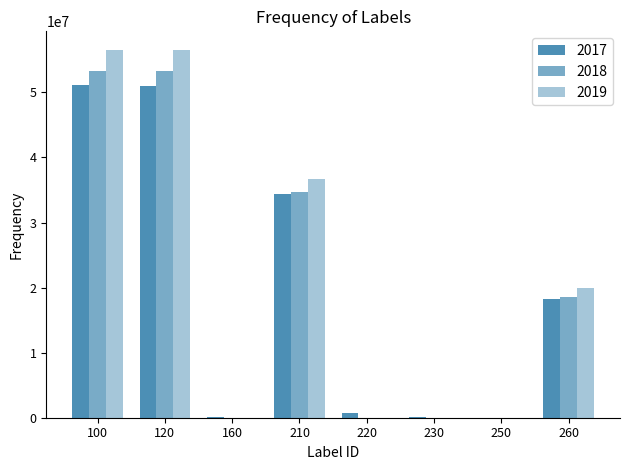

Does the chart contain stacked bars?

No